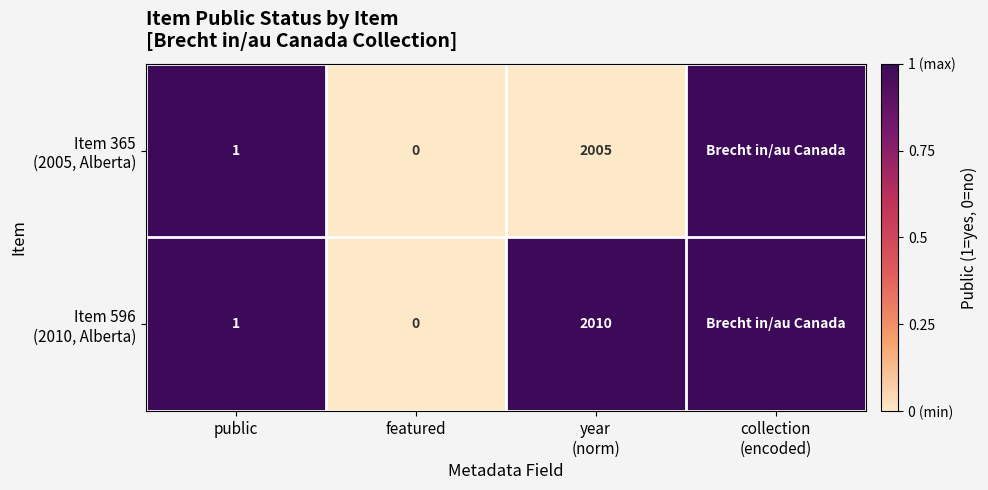

List the series in order of their peak value, highest first.

Item 365 (2005, Alberta), Item 596 (2010, Alberta)